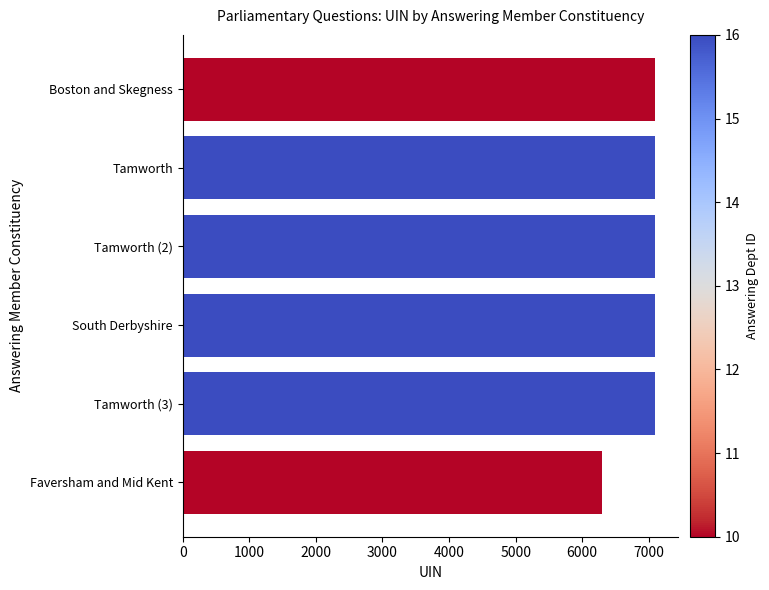

True or false: the data shows 7089 at South Derbyshire.

True